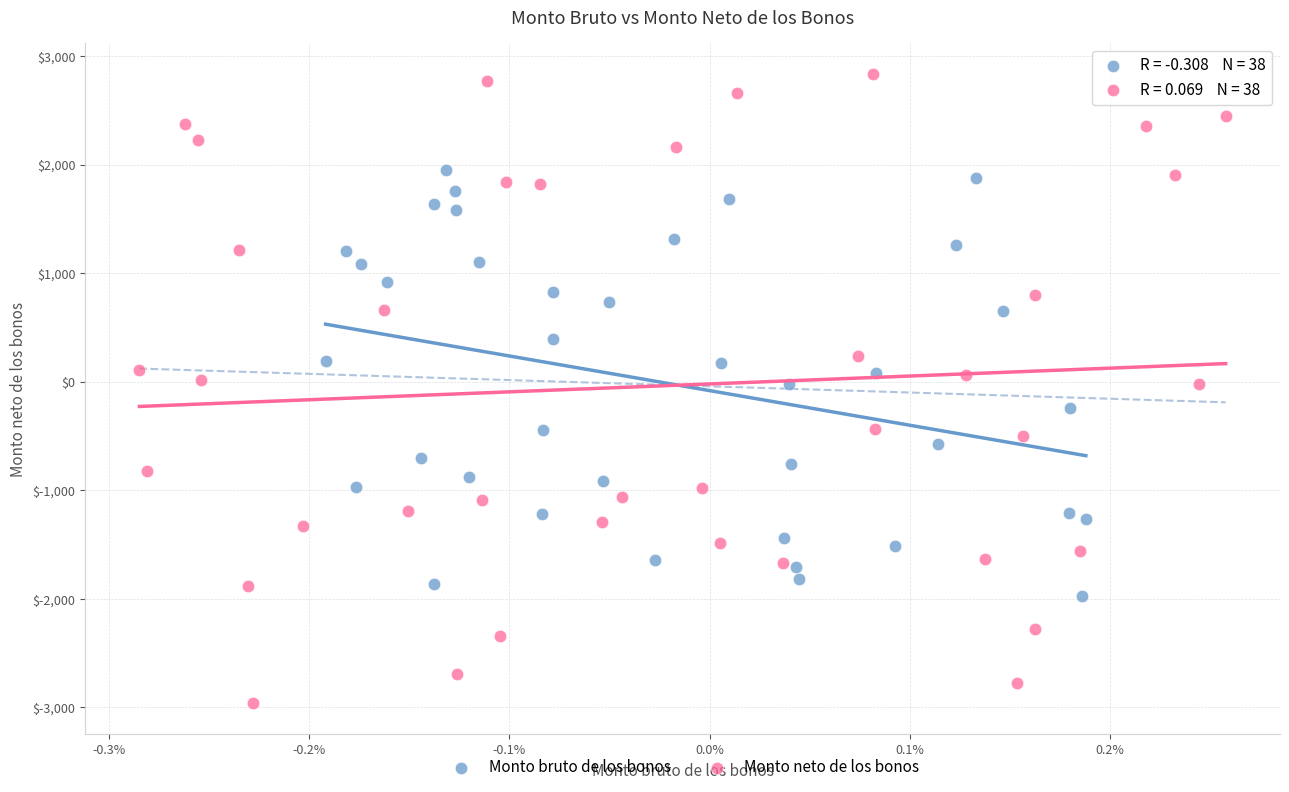

Which series reaches the maximum Y coordinate?

Monto neto de los bonos